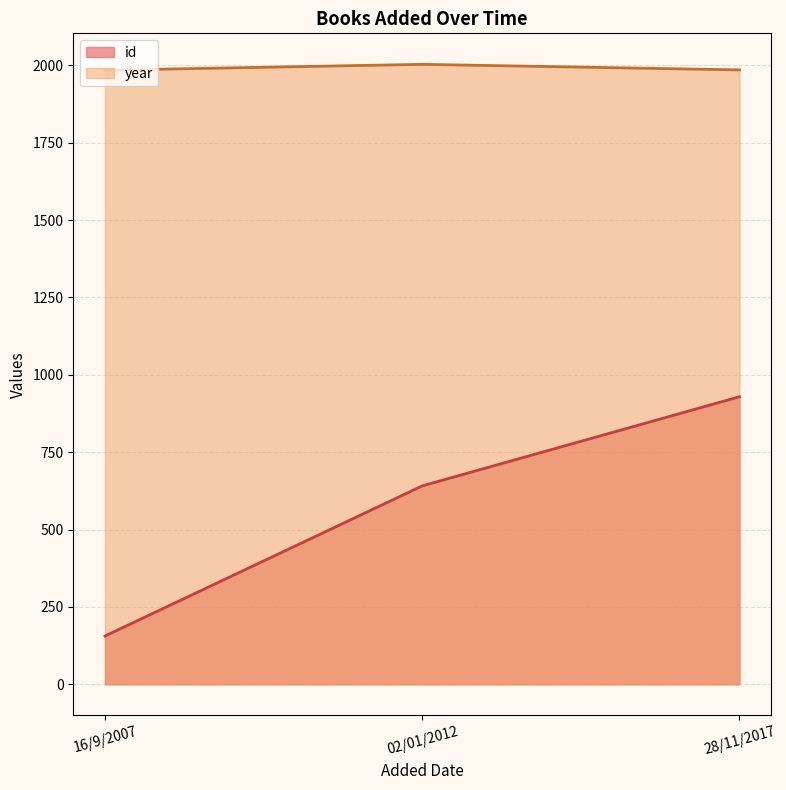

List the series in order of their overall mean, highest first.

year, id